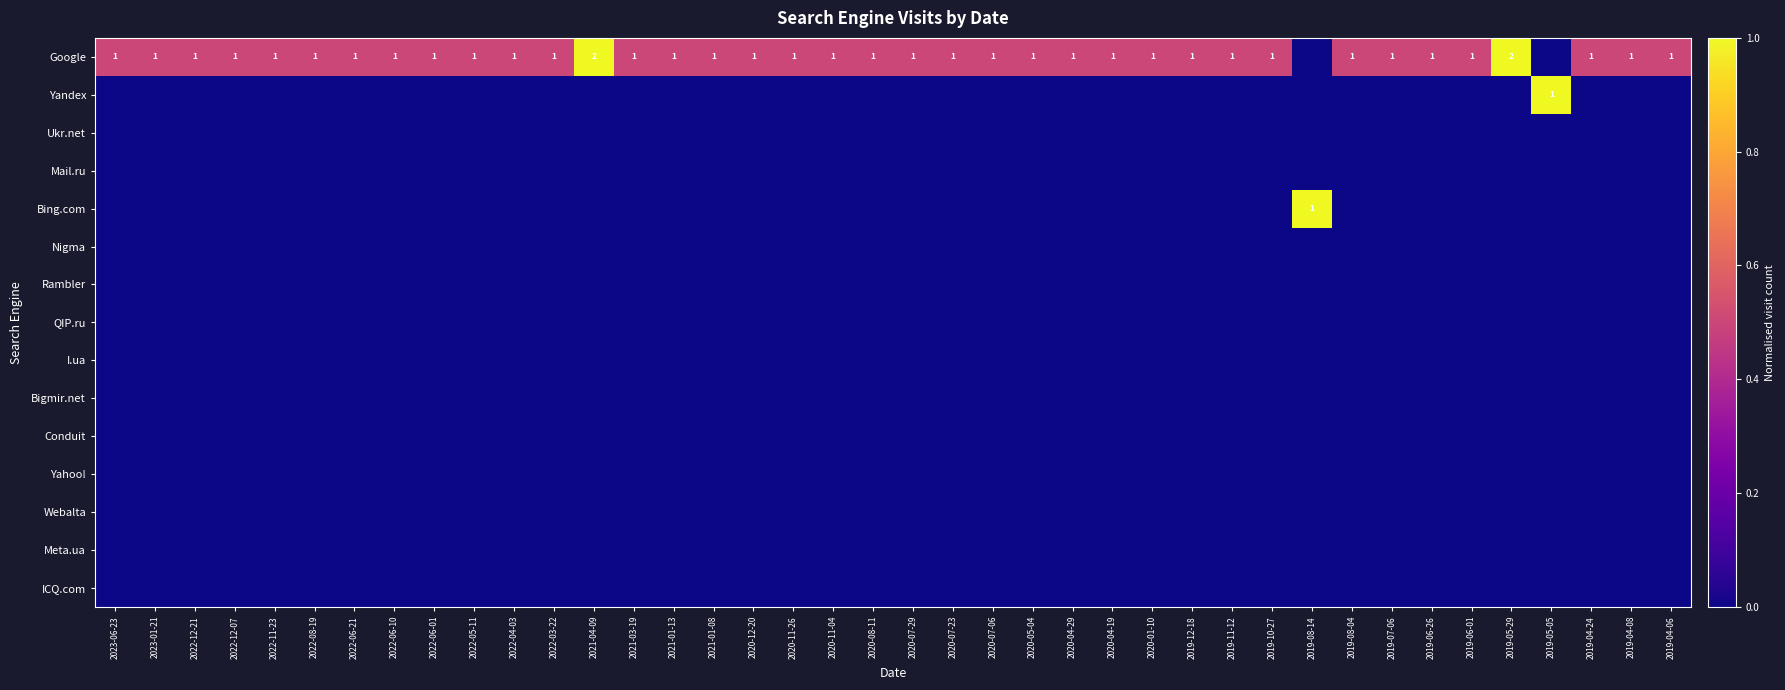

The Yandex series shows 0.0 at 2020-08-11. True or false?

True